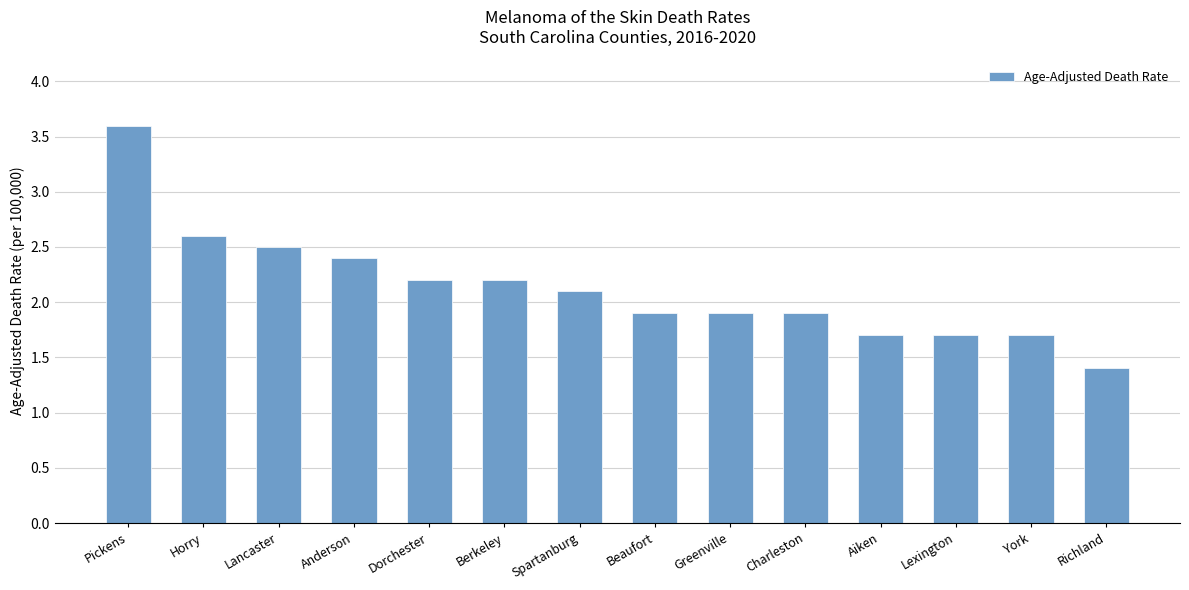

Are the bars grouped side by side (vs. stacked)?

No